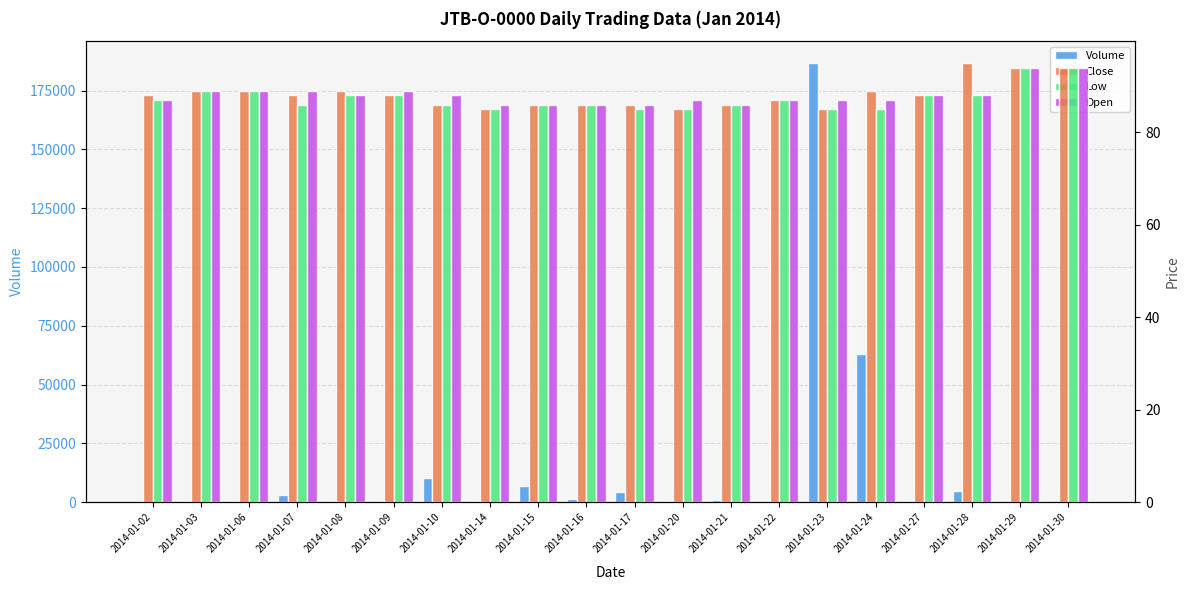

How many bars are there in each group?

4